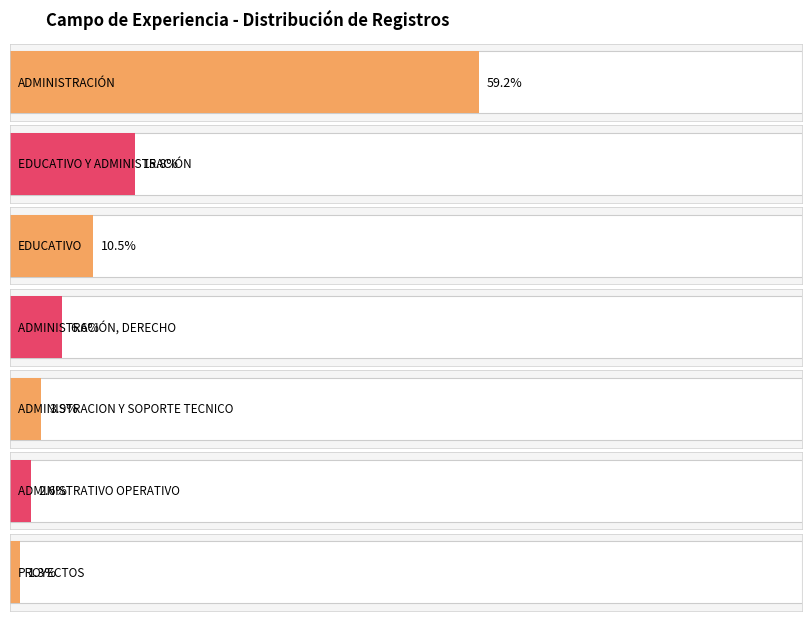

What is the difference between the maximum and minimum values in the ADMINISTRACIÓN series?

44